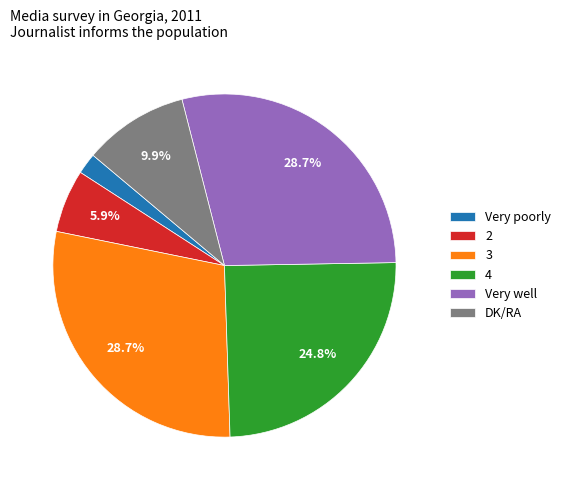

Is it true that 2 is 6% of the pie?

True